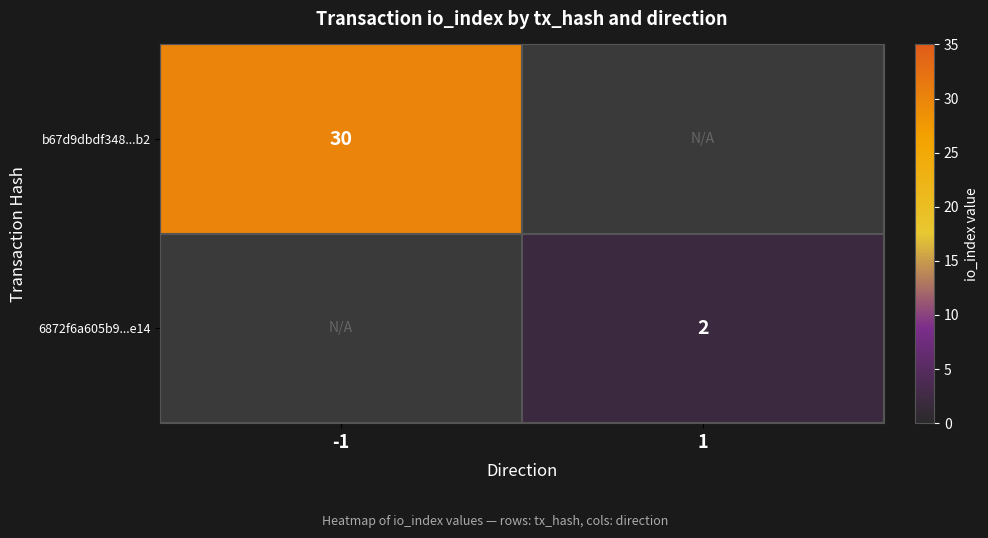

The b67d9dbdf348...b2 series shows 30 at -1. True or false?

True